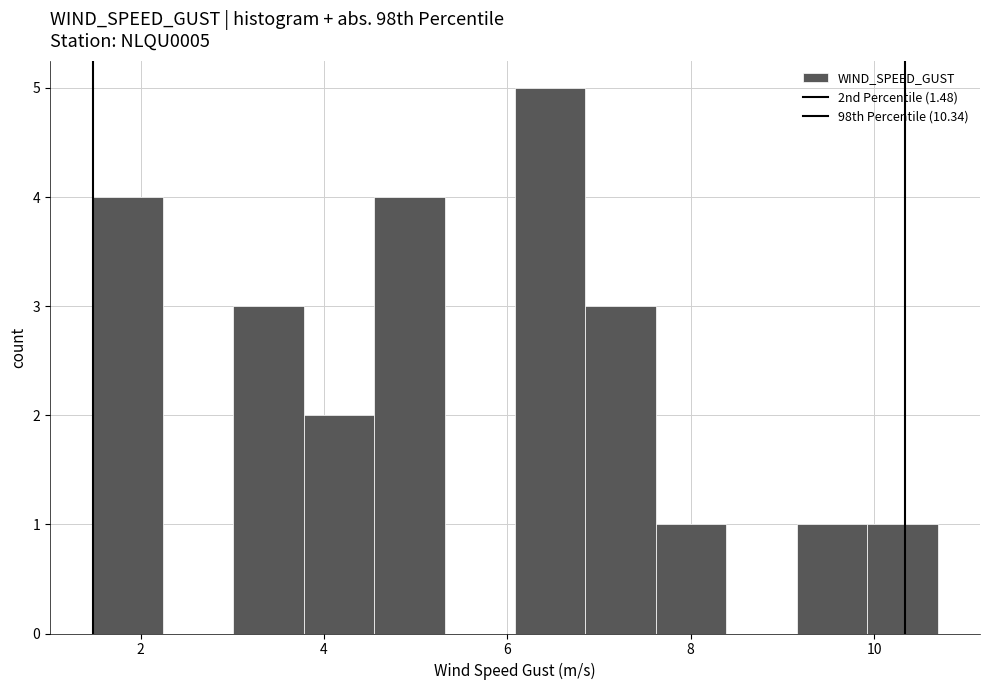

Read against the x-axis, roughly where is the centre of the tallest bar?

6.4